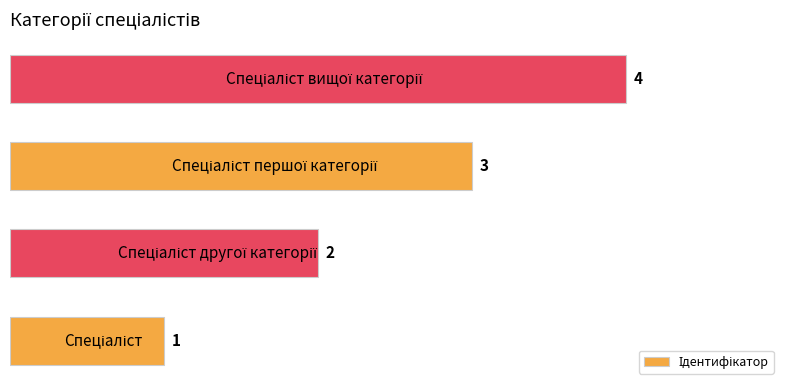

What is the sum of all values?

10